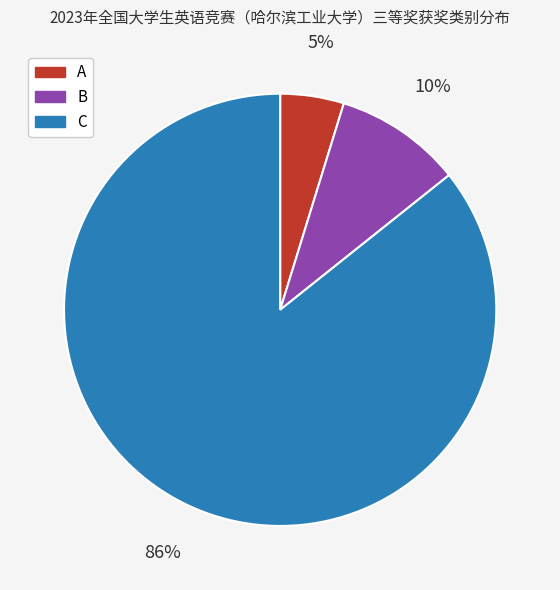

Which category has the biggest portion of the pie?

C